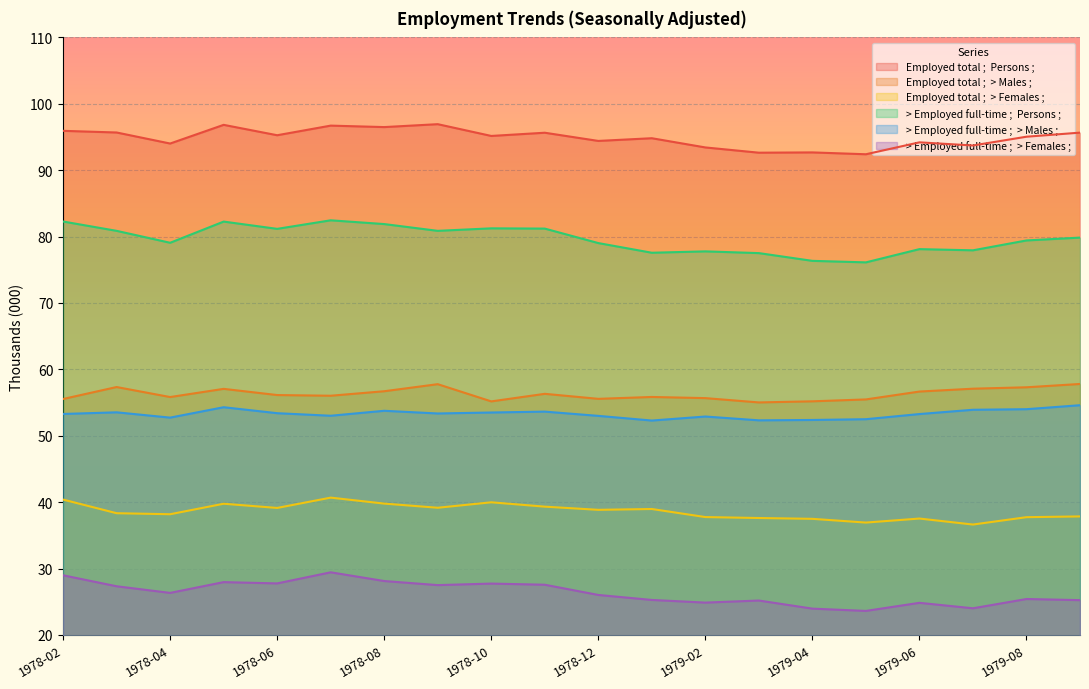

What is the difference between the highest and lowest values at 1978-09?

69.4